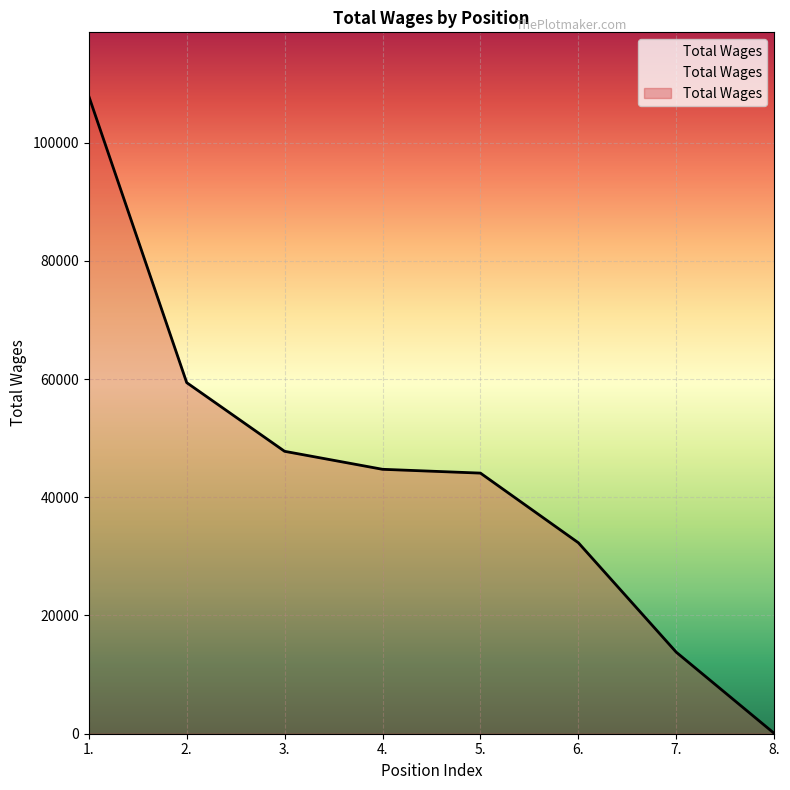

What is the change in value from 1. to 3.?

-60086